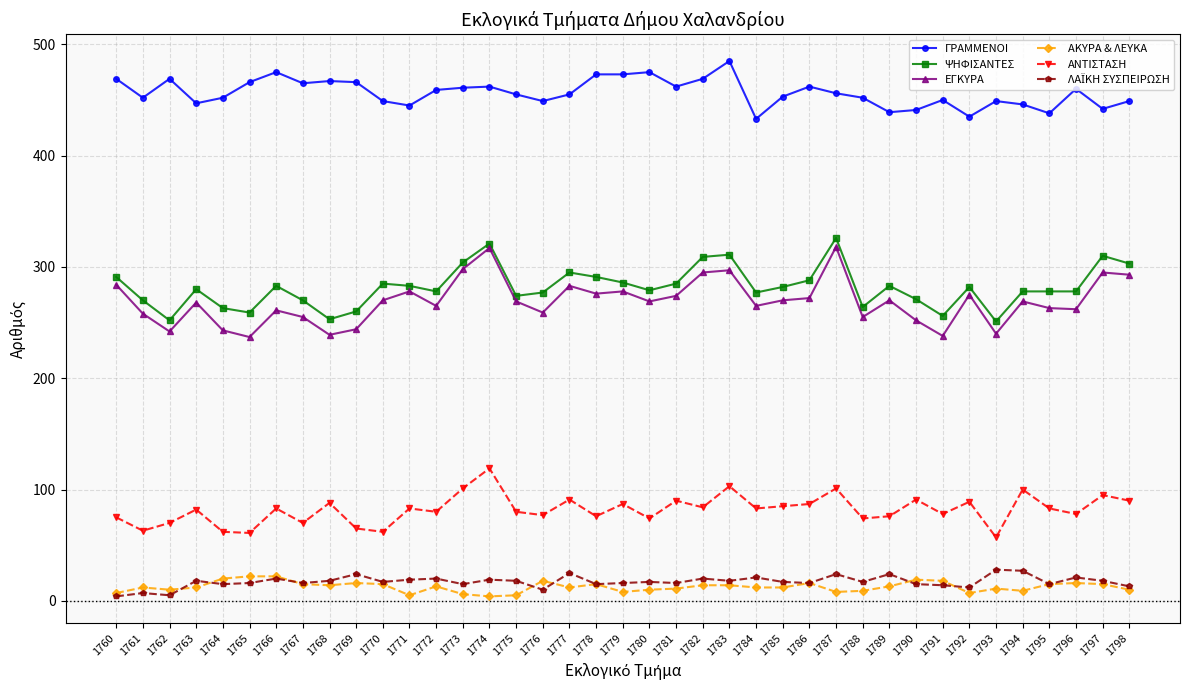

At which category does ΨΗΦΙΣΑΝΤΕΣ reach its first local peak?

1763